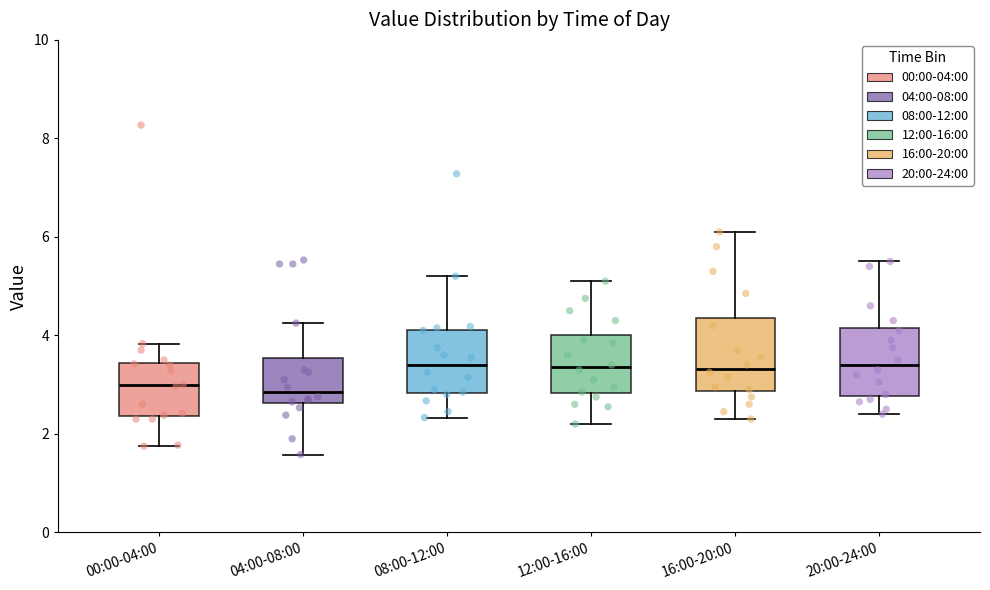

Where is the lower edge of the box for 20:00-24:00 on the y-axis? The values are not printed on the chart, so give them approximately, as read against the axis.

2.8